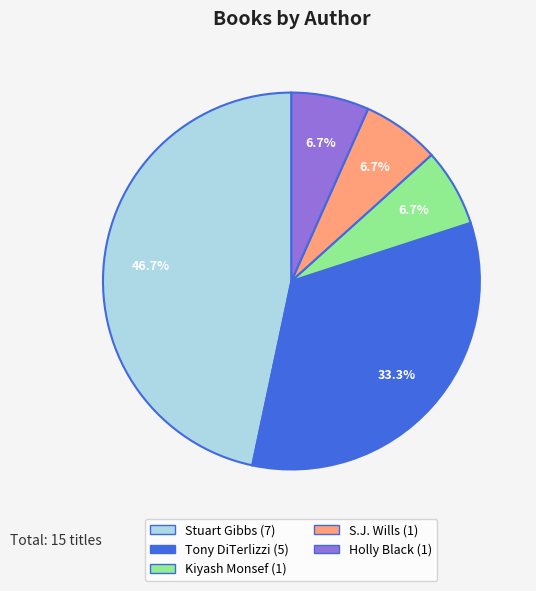

Is it true that Stuart Gibbs is 47% of the pie?

True